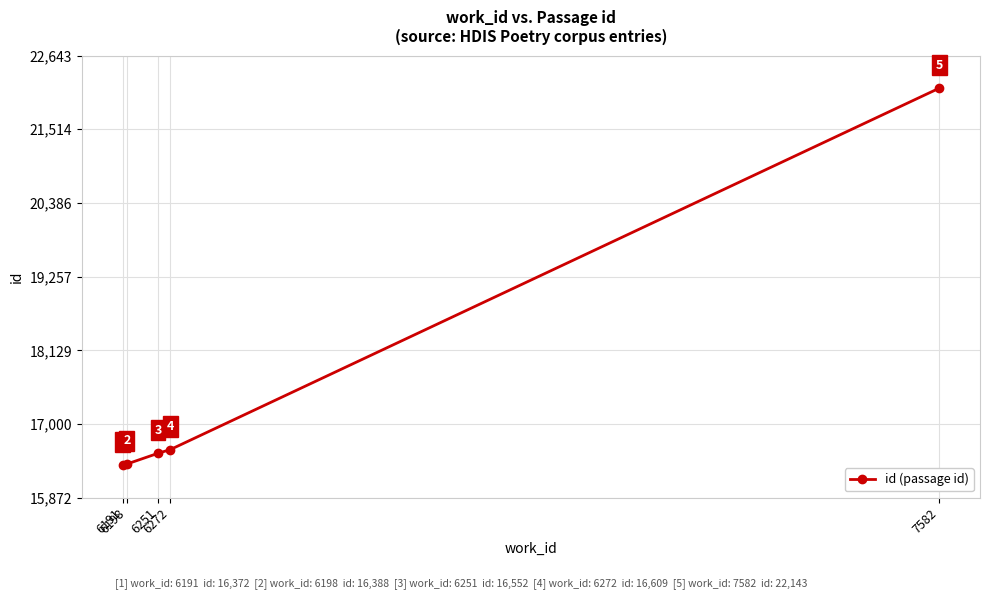

Where is the data nearest to the value 19257?

6272